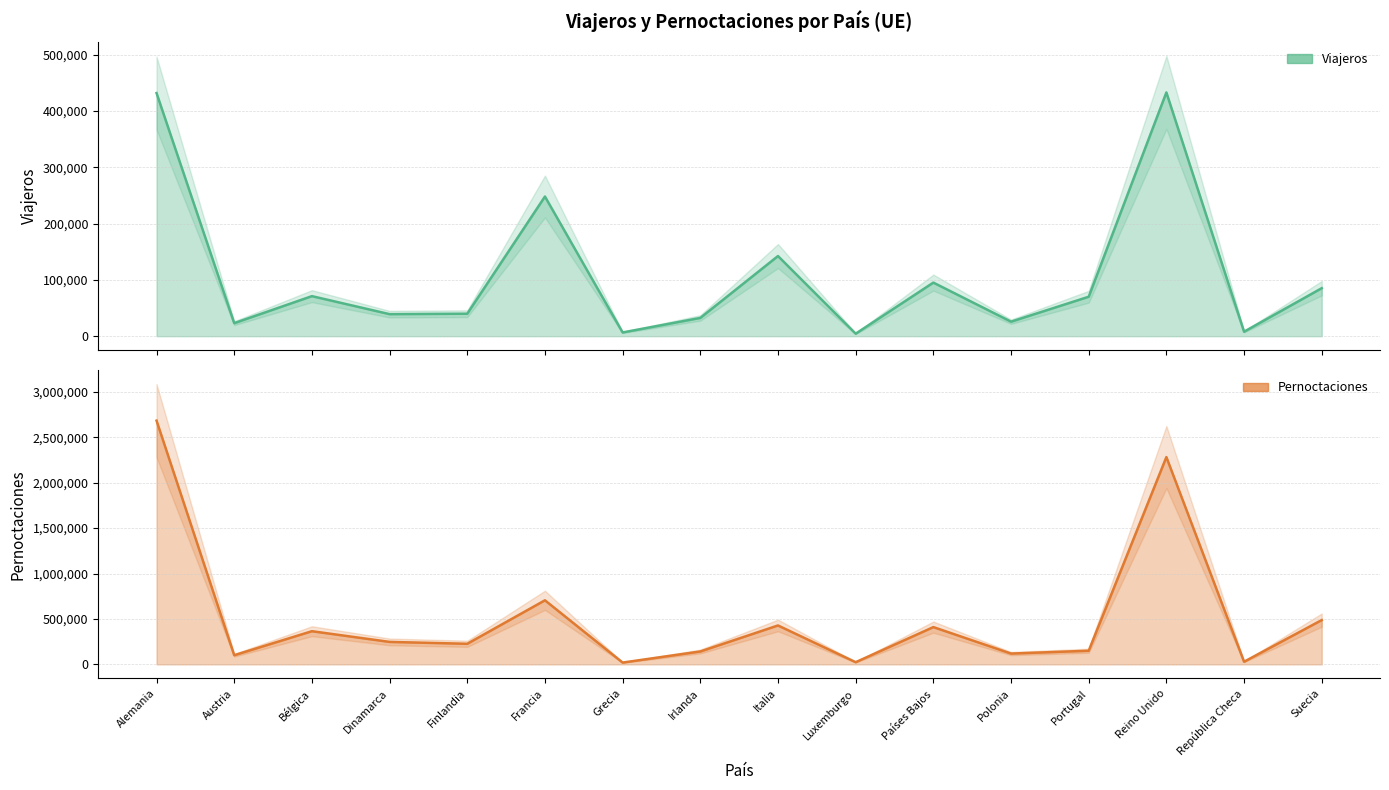

What is the total value across all series at Austria?

124101